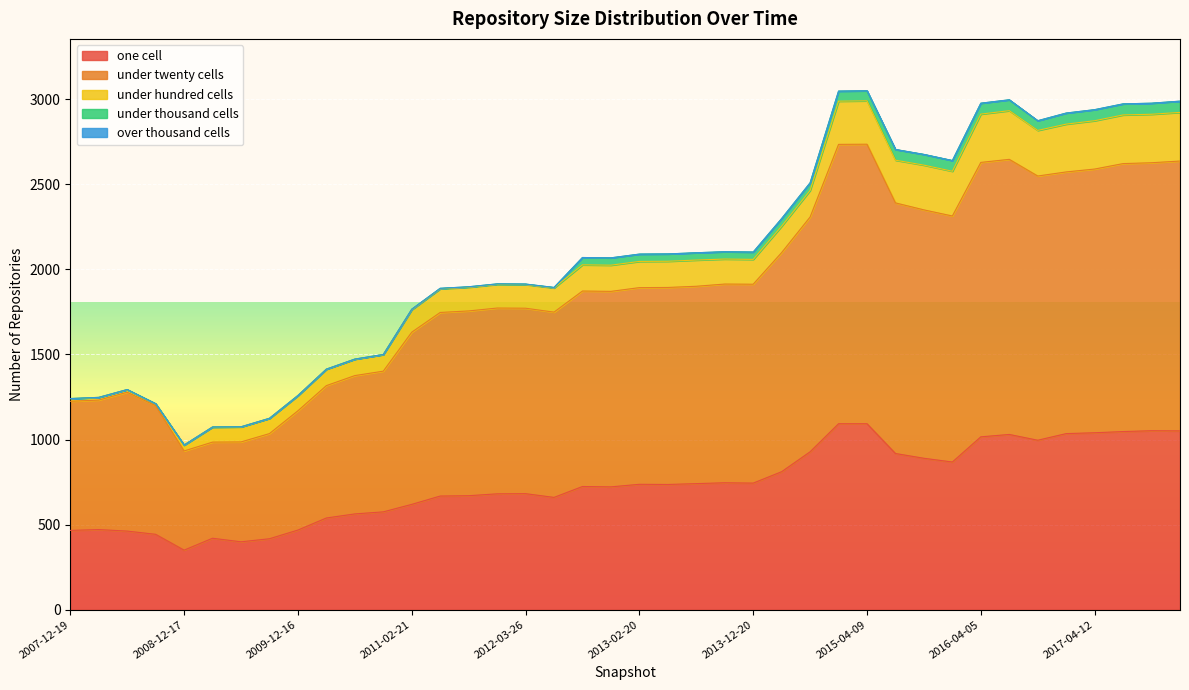

Between 2011-02-21 and 2017-10-12, which is larger?

2017-10-12